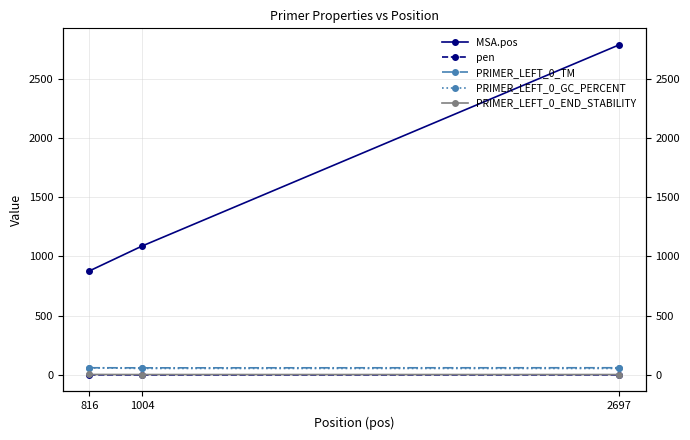

What is the smallest value displayed?

0.1